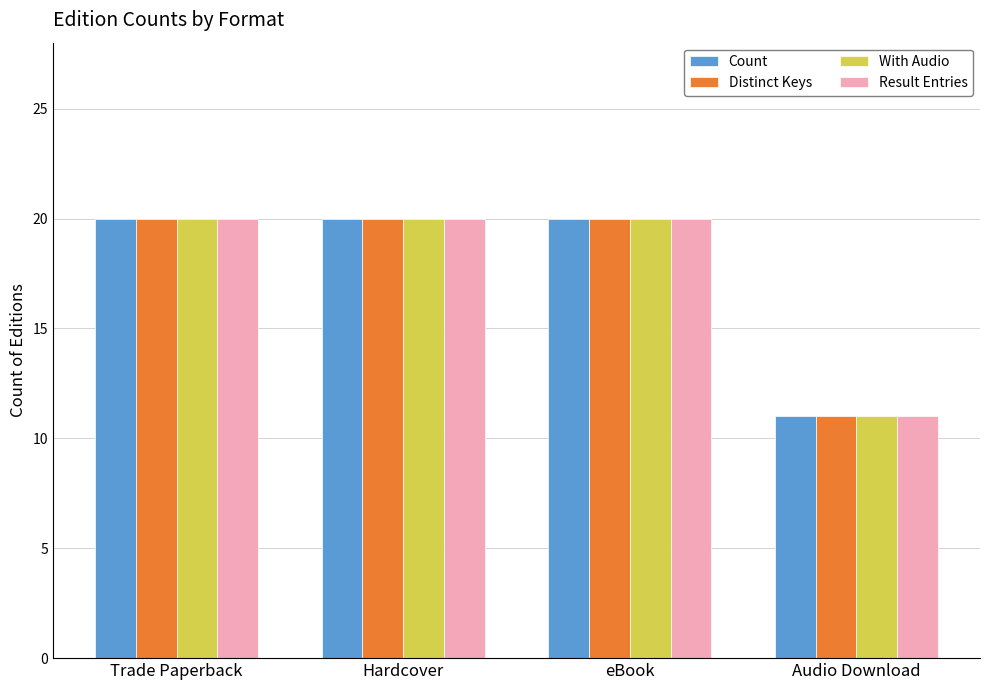

What is the highest value of the Distinct Keys series?

20